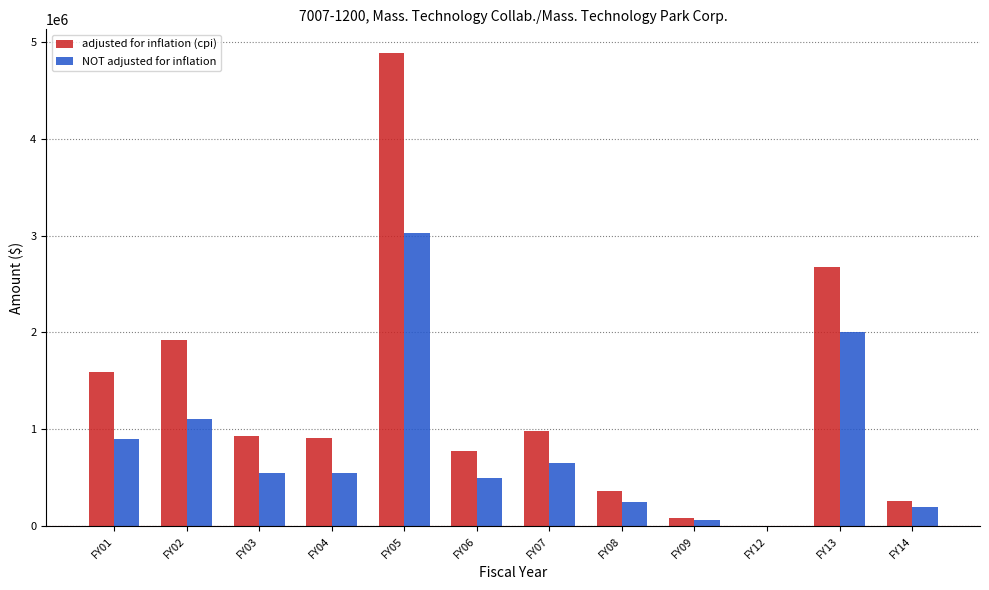

True or false: adjusted for inflation (cpi) has a value of 929434 at FY03.

True